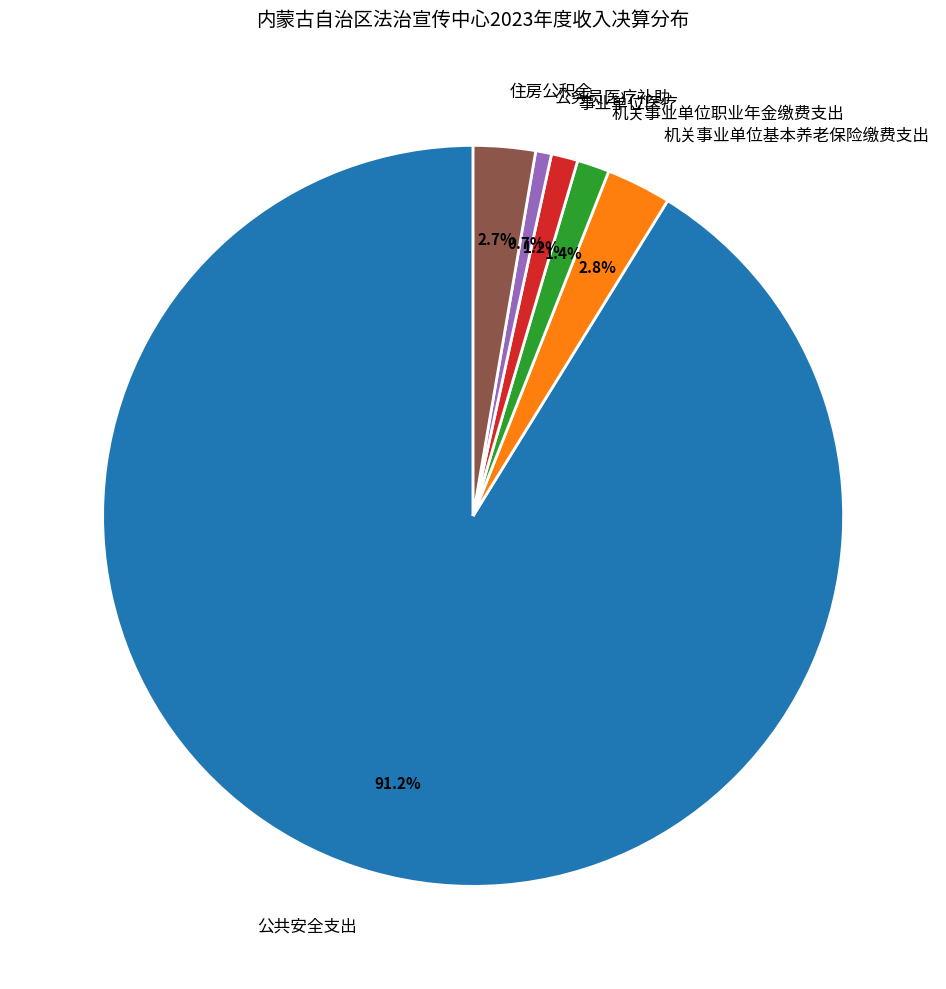

To the nearest percent, what is the average slice percentage?

17%